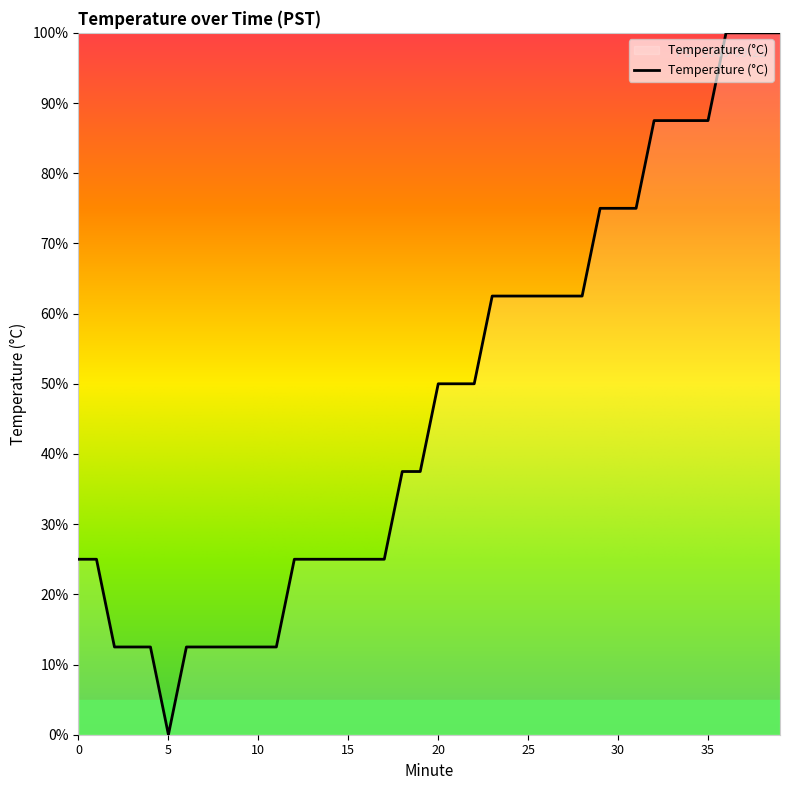

What is the greatest value displayed?

100.0